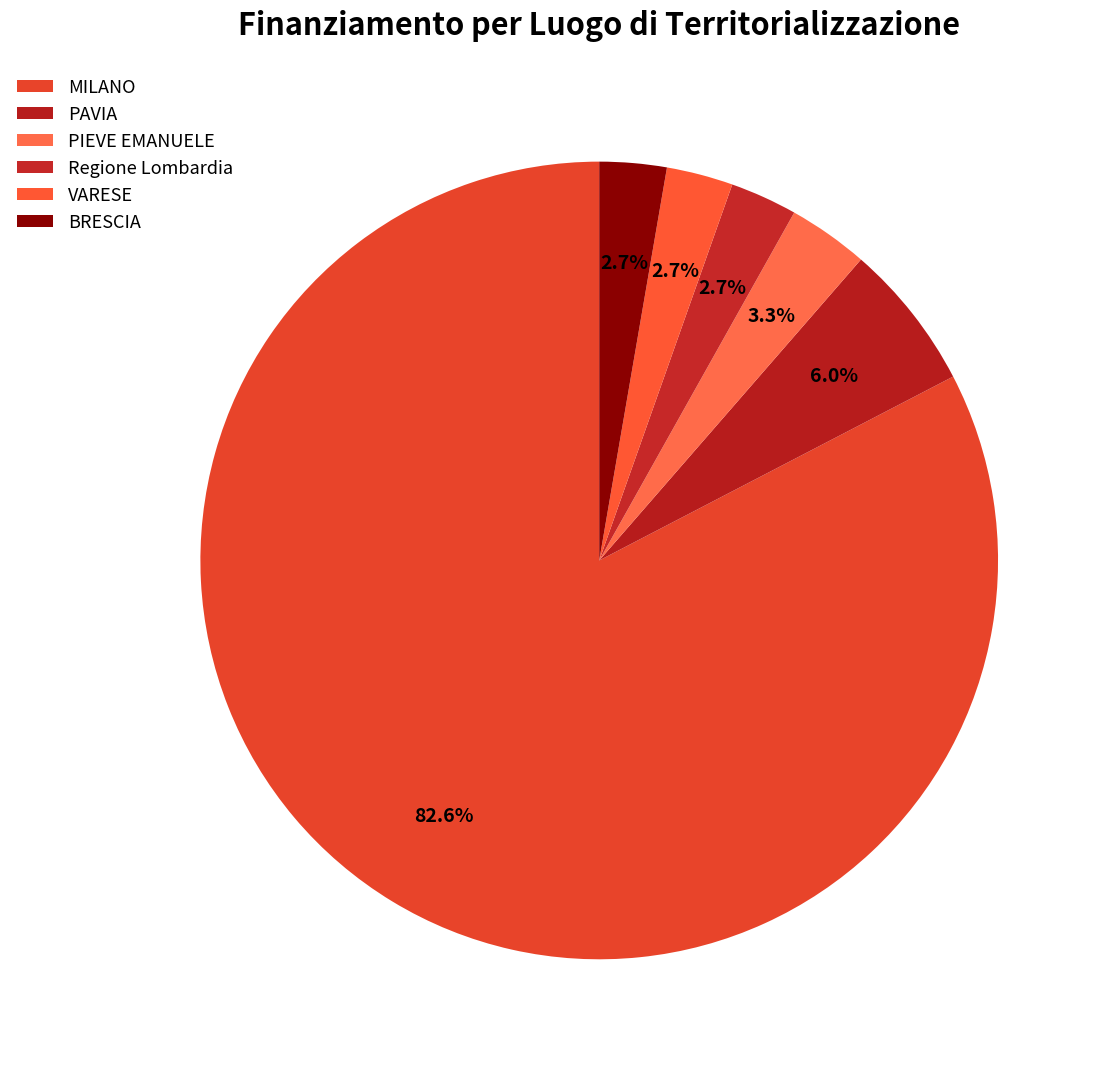

Is VARESE the majority of the pie?

No